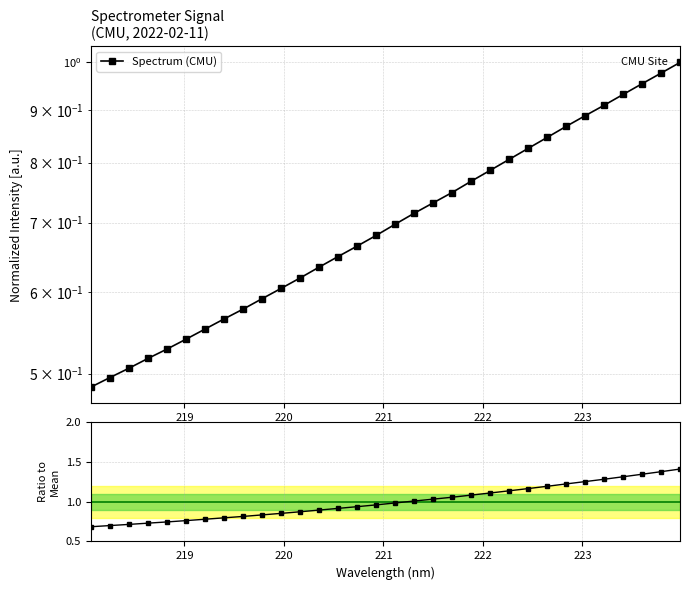

The value of Spectrum (CMU) at 219 is 0.9. True or false?

False